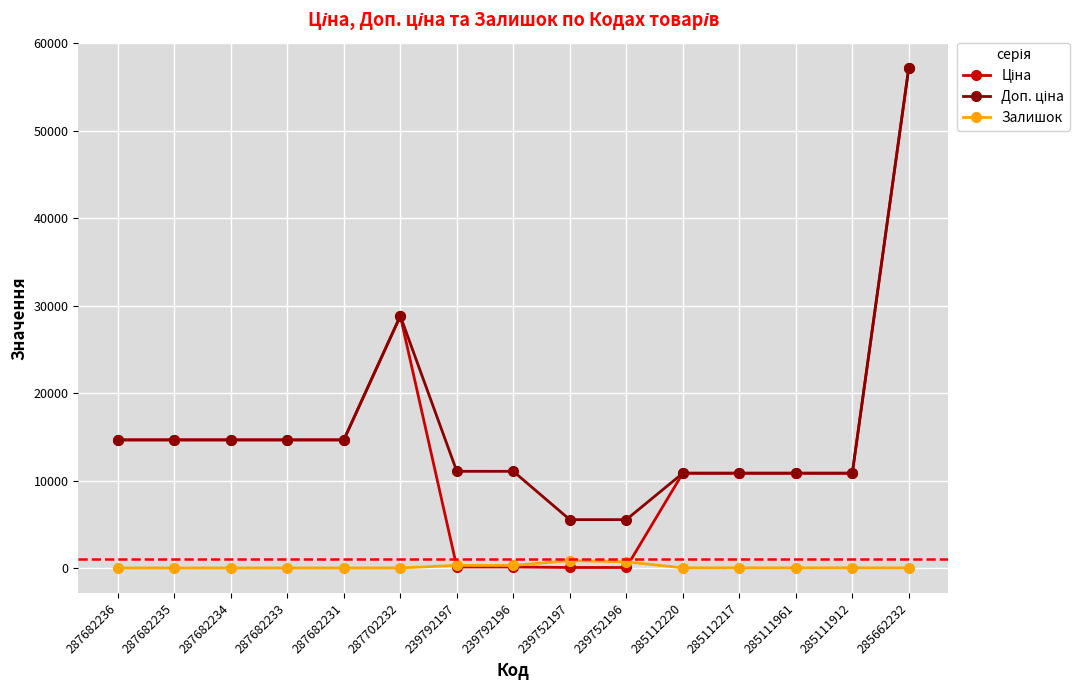

At which category is the sum across all series the highest?

285662232